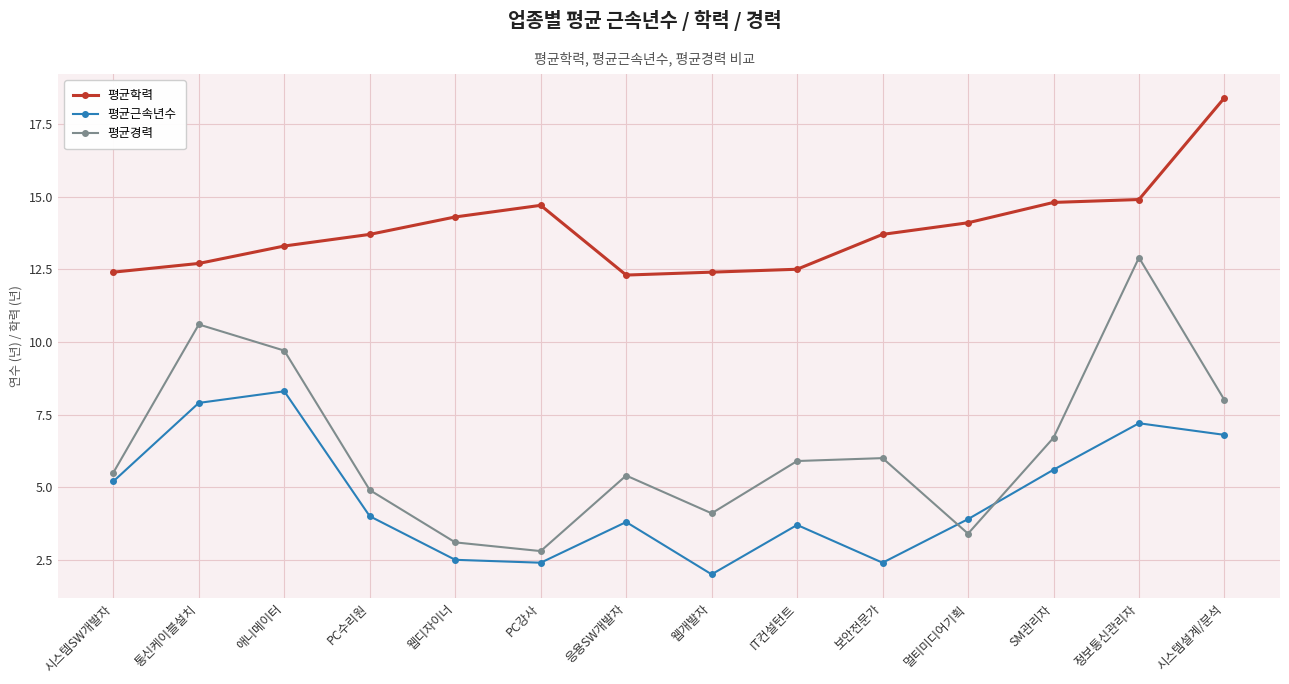

Rank the series at 응용SW개발자 from lowest to highest value.

평균근속년수, 평균경력, 평균학력